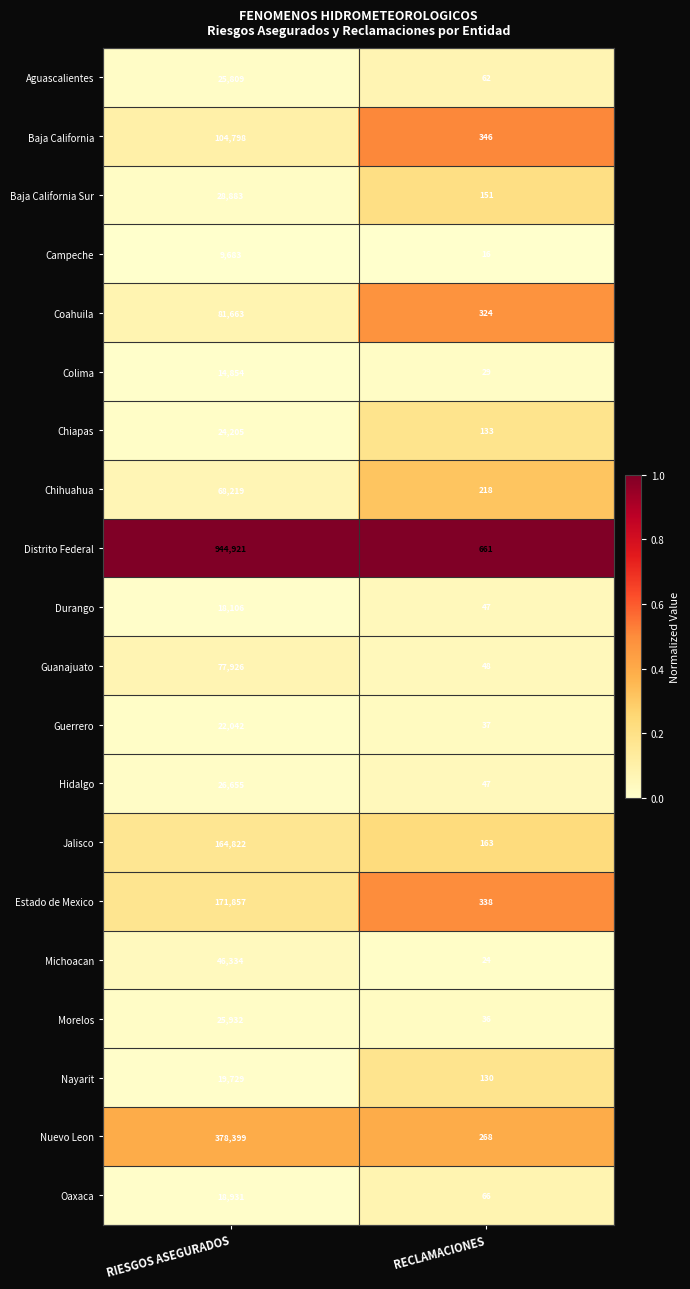

Which category has the lowest value in the Morelos series?

RECLAMACIONES